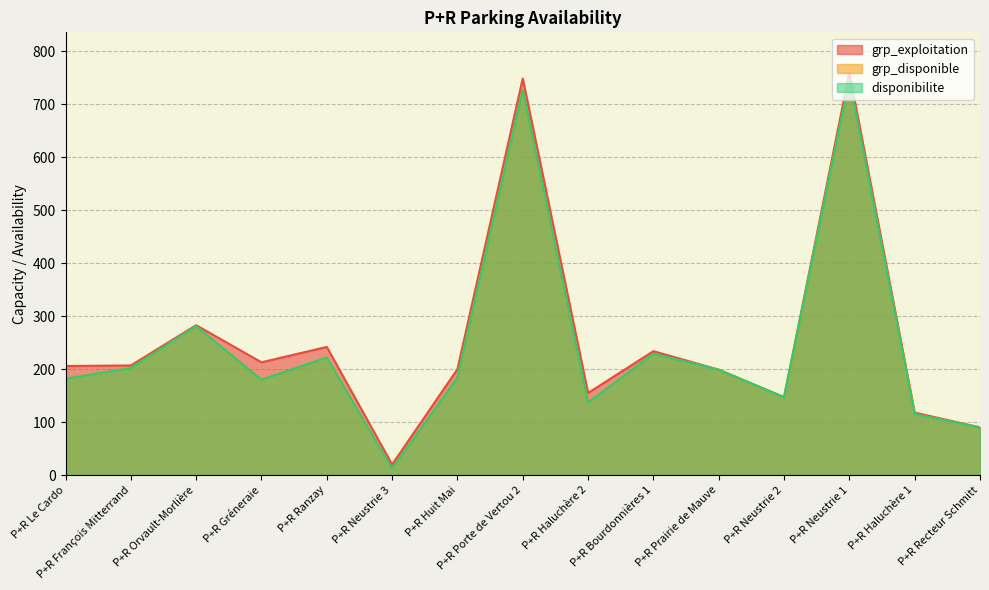

Where is grp_exploitation nearest to the value 390?

P+R Orvault-Morlière